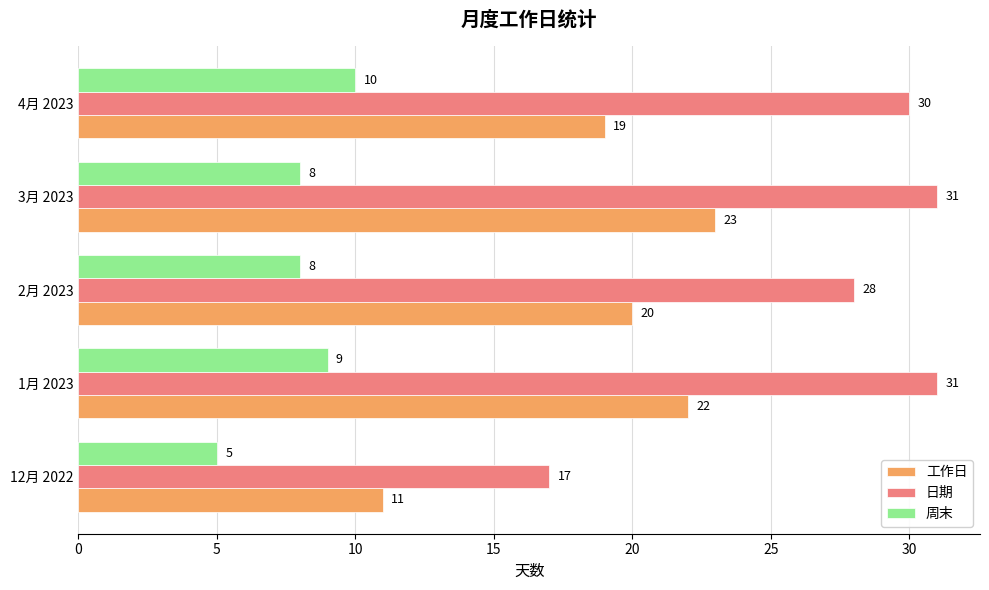

What is the maximum value for 日期?

31